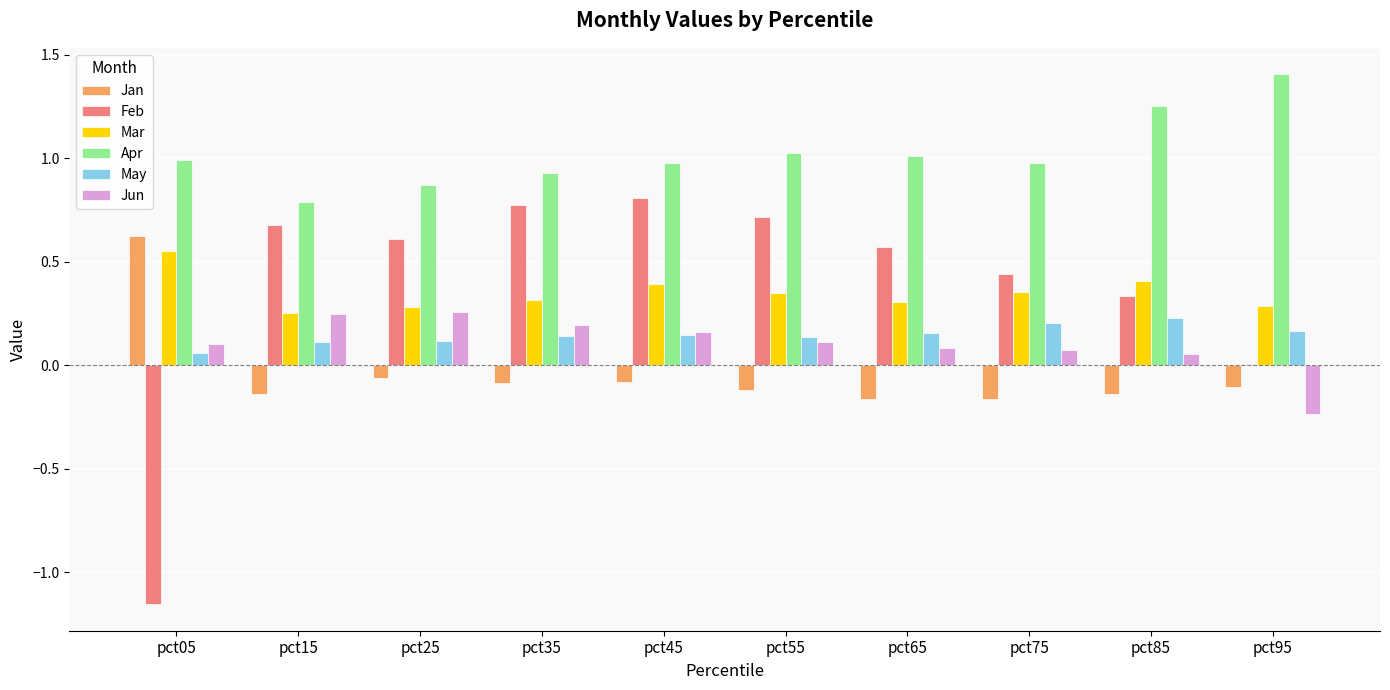

Is the value of Feb at pct05 greater than the value of Jan at pct75?

No